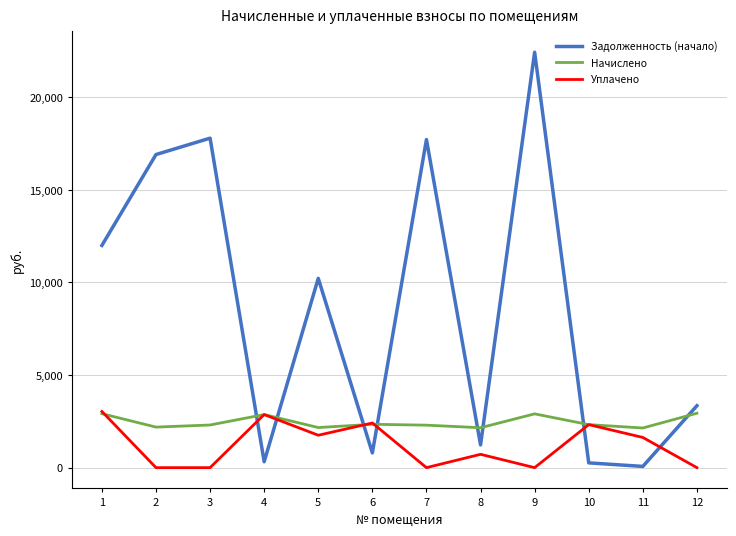

Where does the Начислено series first go above 2322?

1